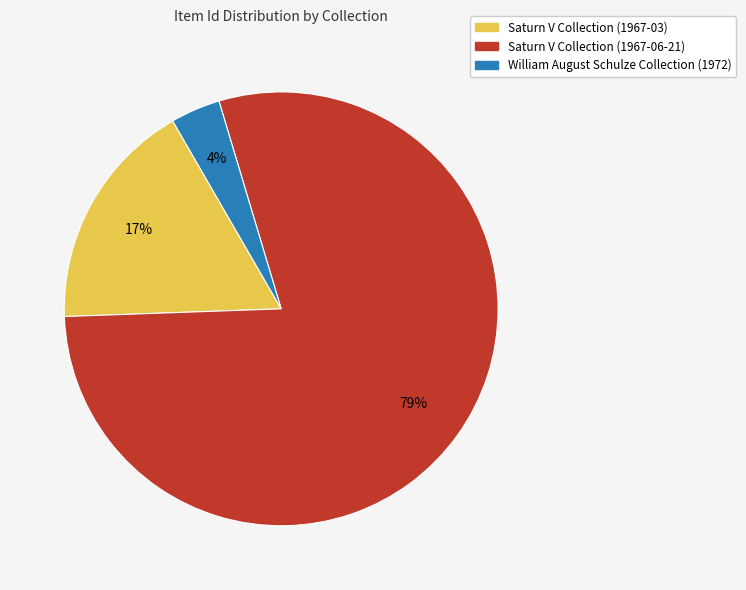

Which slice is the largest?

Saturn V Collection (1967-06-21)